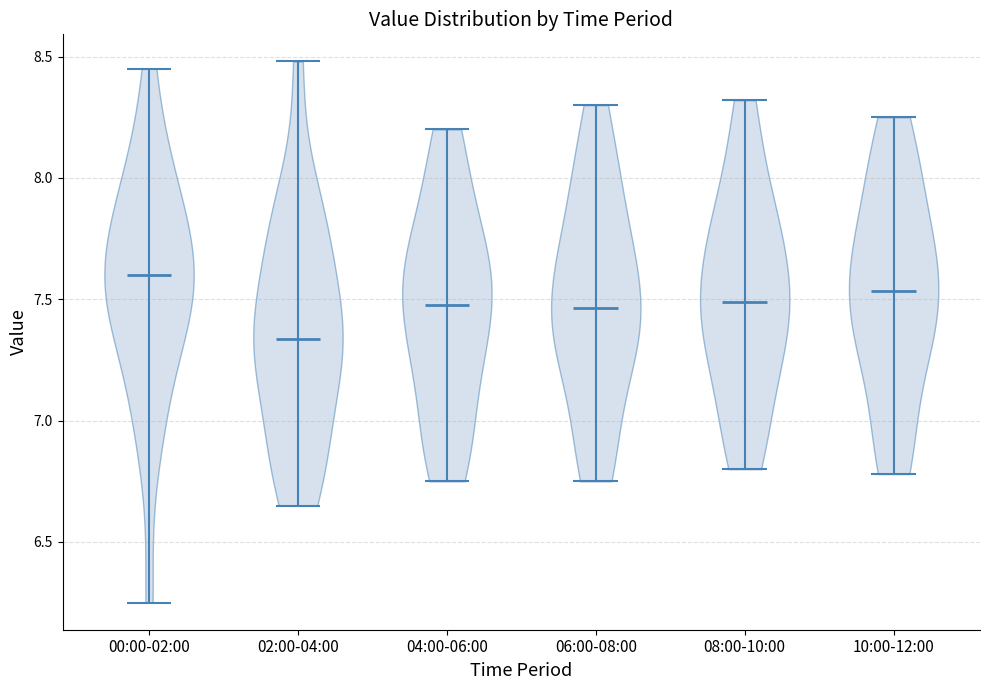

What is the highest point the violin for 08:00-10:00 reaches on the y-axis? The values are not printed on the chart, so give them approximately, as read against the axis.

8.30